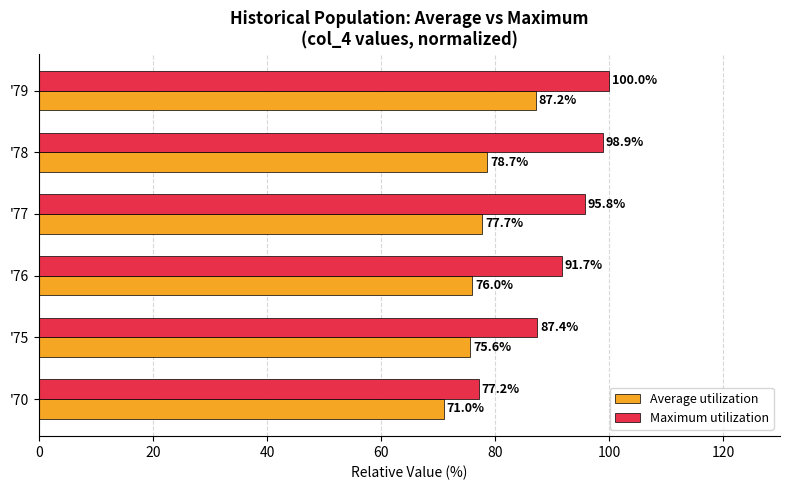

At how many categories does at least one series exceed 75?

6